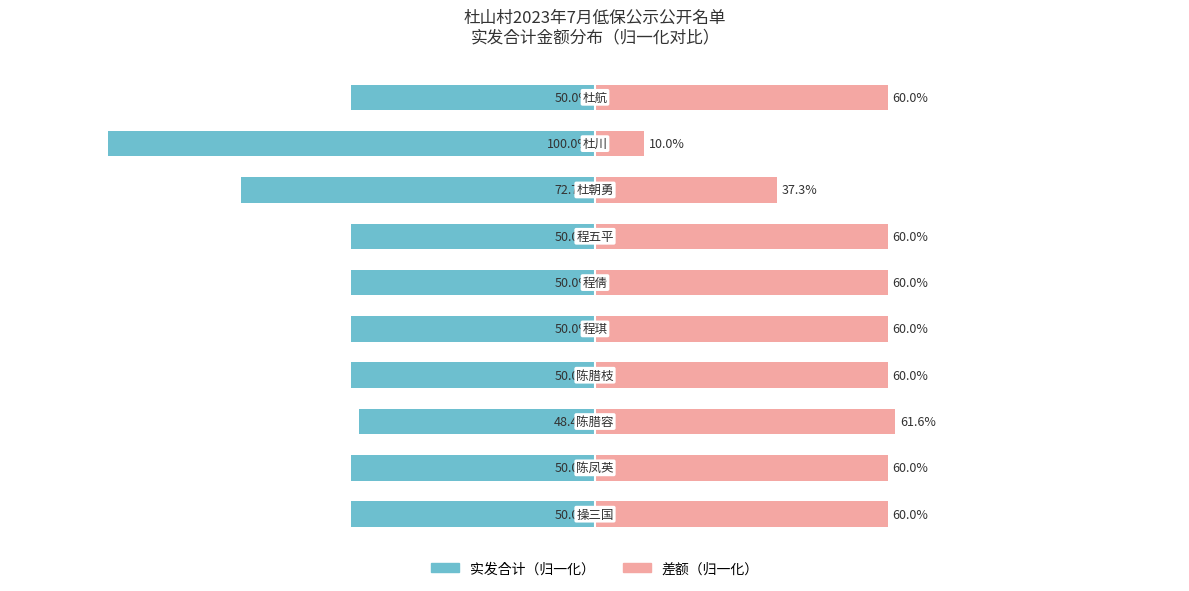

What is the value of the 差额（归一化） bar at the 8th from the left?

37.3